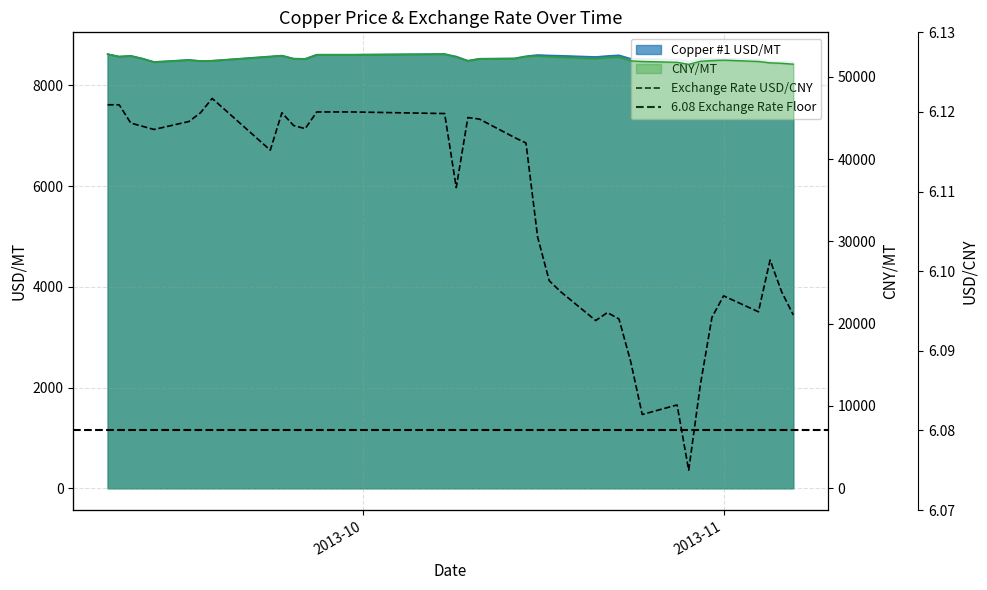

Reading right to left, transcribe all the data shown in this chart.

Copper #1 USD/MT: 8453.5	8466.7	8470.2	8507.1	8530.6	8526.1	8524.1	8477.4	8507.0	8525.2	8527.3	8594.5	8581.1	8562.0	8585.6	8591.9	8600.5	8575.7	8533.9	8526.6	8487.1	8570.5	8619.6	8607.0	8607.0	8524.2	8529.3	8588.4	8572.9	8486.2	8482.2	8503.3	8463.0	8530.3	8584.5	8569.0	8618.0
Exchange Rate USD/CNY: 6.1	6.1	6.1	6.1	6.1	6.1	6.1	6.1	6.1	6.1	6.1	6.1	6.1	6.1	6.1	6.1	6.1	6.1	6.1	6.1	6.1	6.1	6.1	6.1	6.1	6.1	6.1	6.1	6.1	6.1	6.1	6.1	6.1	6.1	6.1	6.1	6.1
CNY/MT: 51520.0	51625.0	51680.0	51850.0	52010.0	51960.0	51875.0	51500.0	51750.0	51850.0	51920.0	52375.0	52300.0	52175.0	52350.0	52400.0	52500.0	52450.0	52200.0	52175.0	51935.0	52370.0	52750.0	52675.0	52675.0	52150.0	52185.0	52560.0	52425.0	51950.0	51910.0	52030.0	51775.0	52190.0	52525.0	52450.0	52750.0